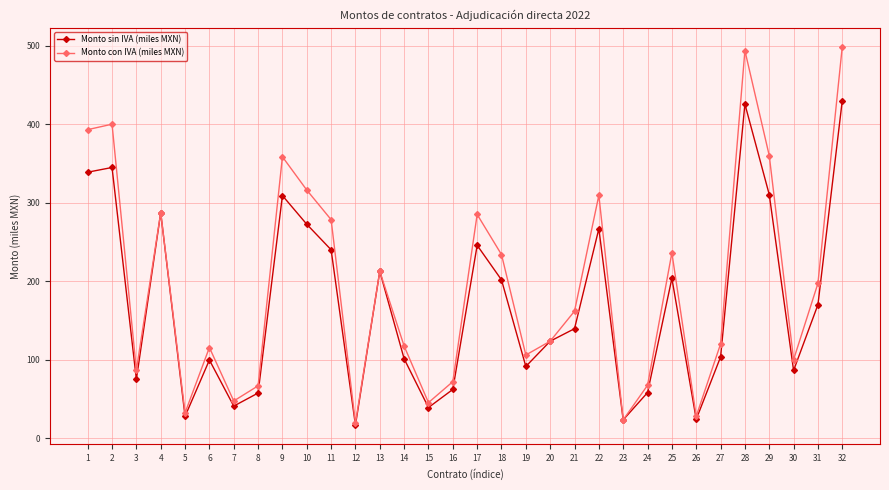

How many data points in Monto sin IVA (miles MXN) are above 139?

16